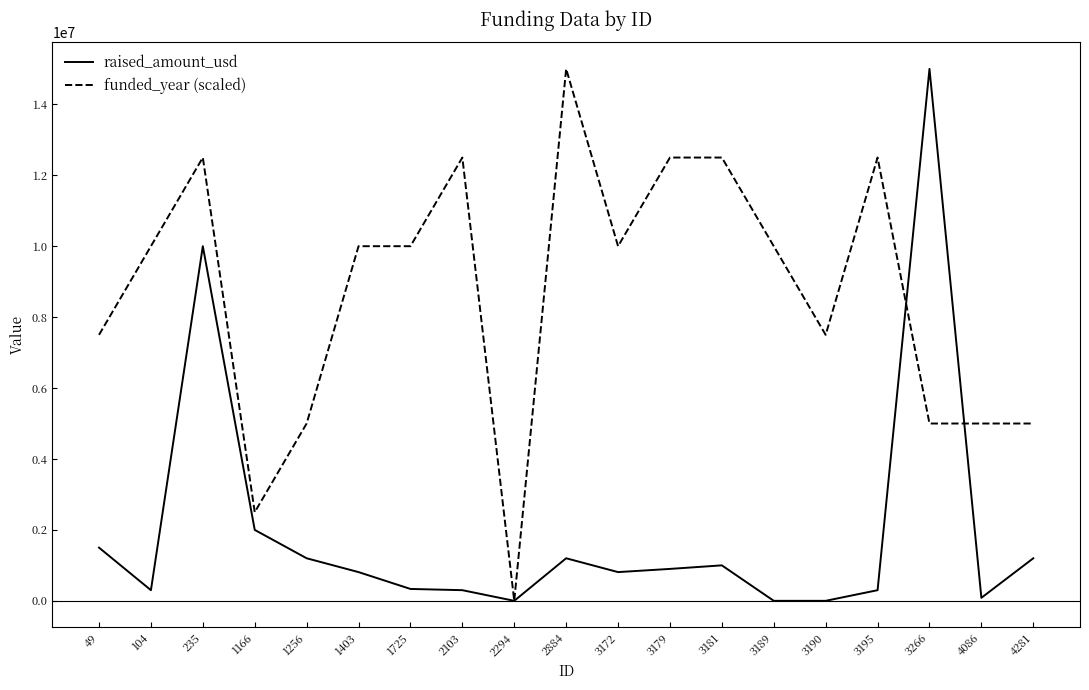

What is the approximate value of raised_amount_usd at 3181, to the nearest 10?

1000000